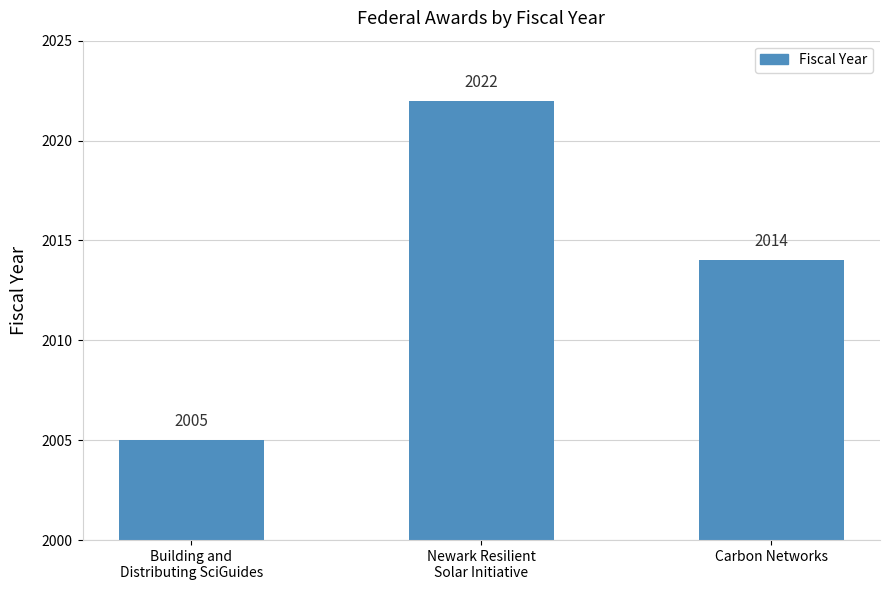

What is the label of the 2nd bar from the left?

Newark Resilient
Solar Initiative